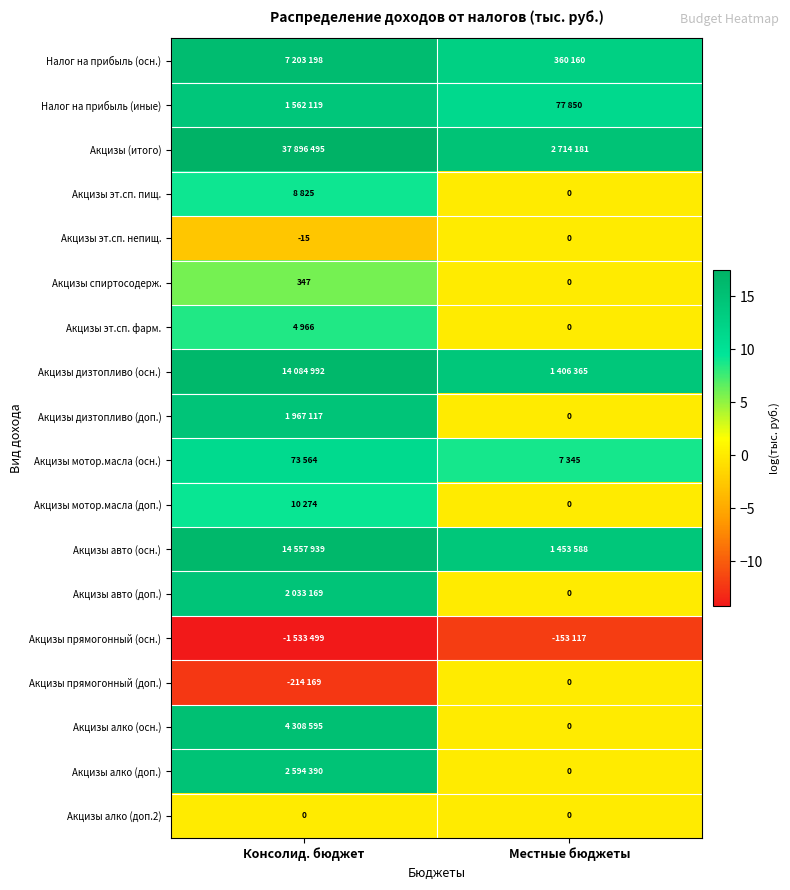

Is it true that Акцизы эт.сп. пищ. equals 9.1 at Консолид. бюджет?

True